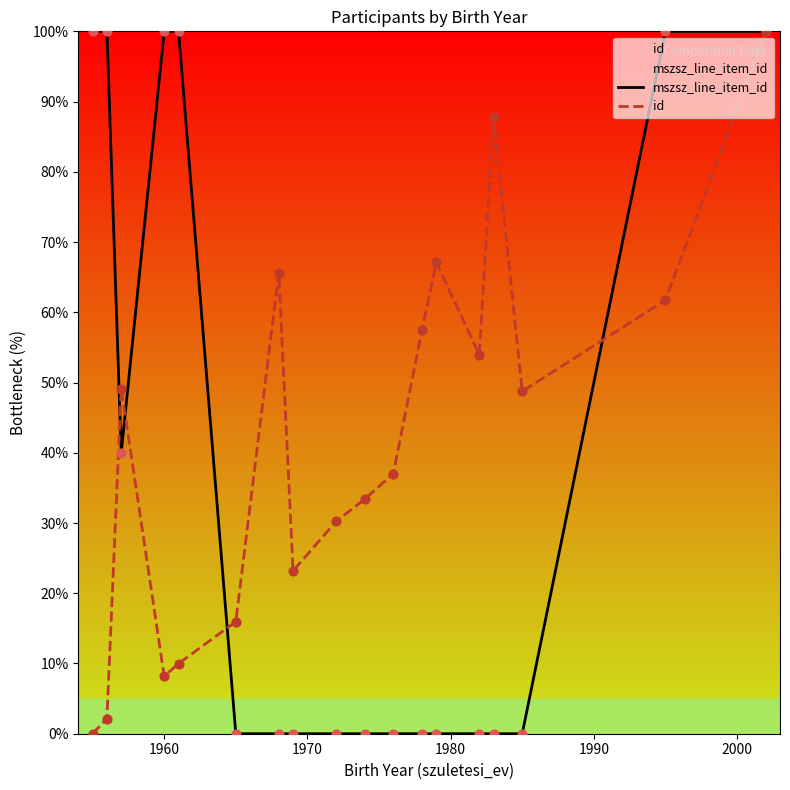

Which series contains the lowest Y value?

mszsz_line_item_id